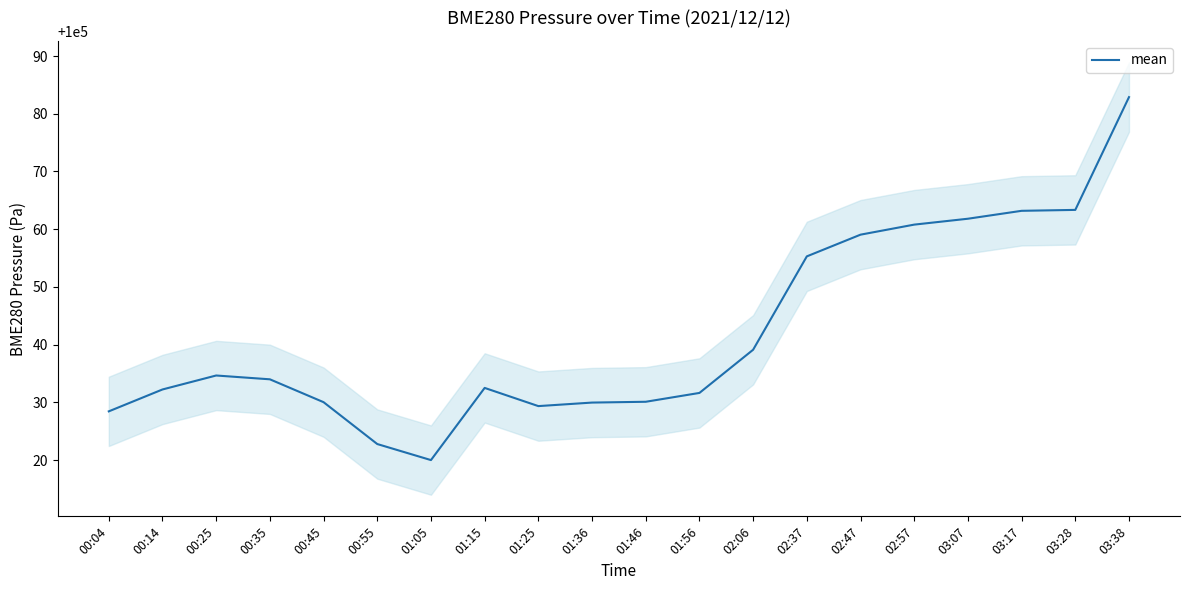

How many values exceed 100034?

10